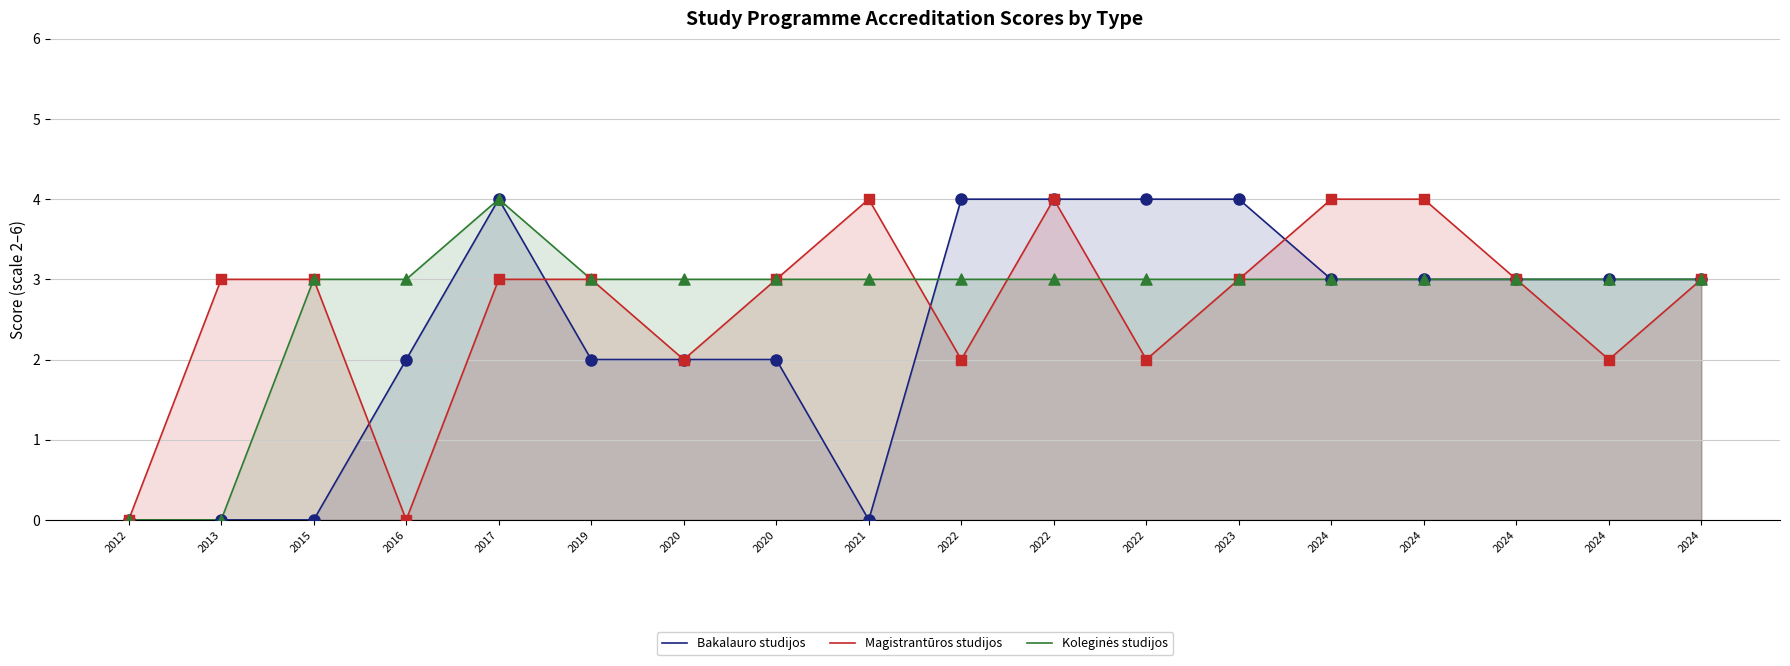

At how many categories does at least one series exceed 1?

17